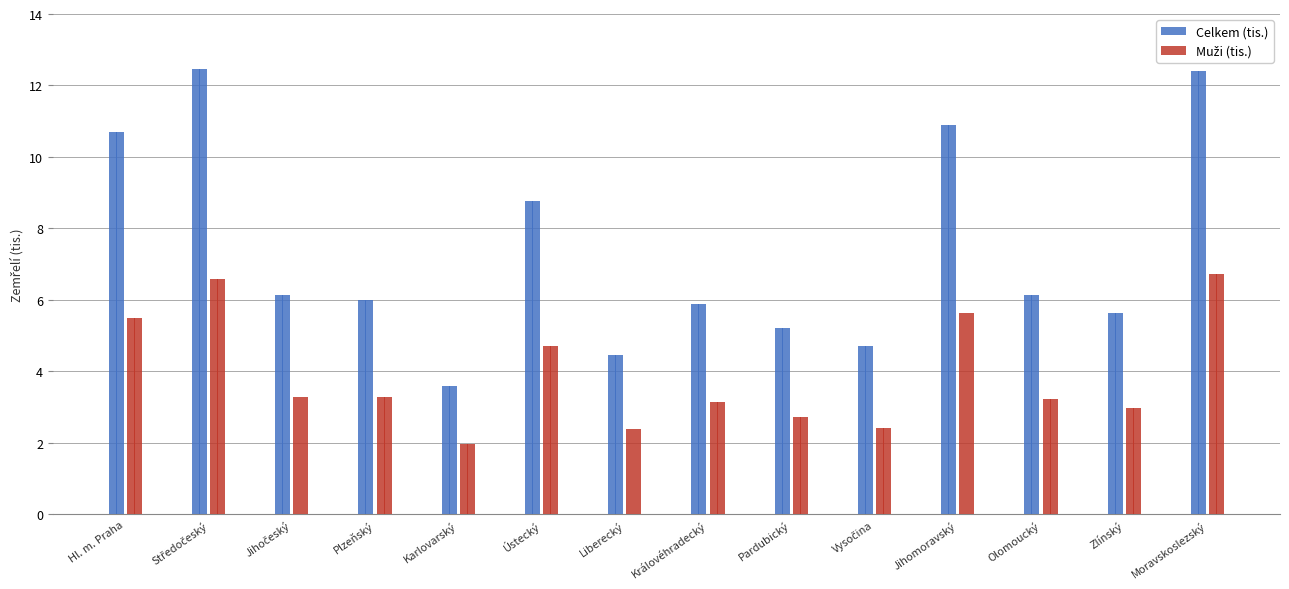

How many bars are there in each group?

2